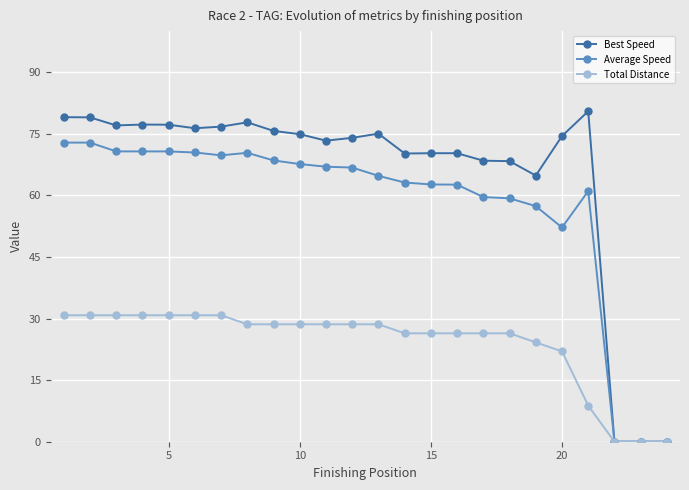

How many values in the Average Speed series exceed 66?

12